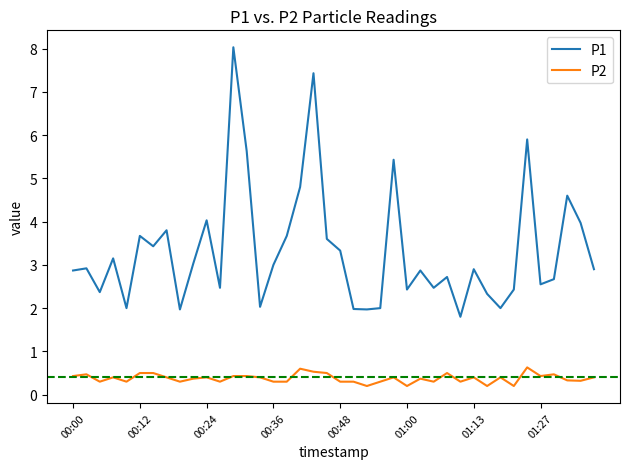

True or false: P2 and P1 cross at least once.

False